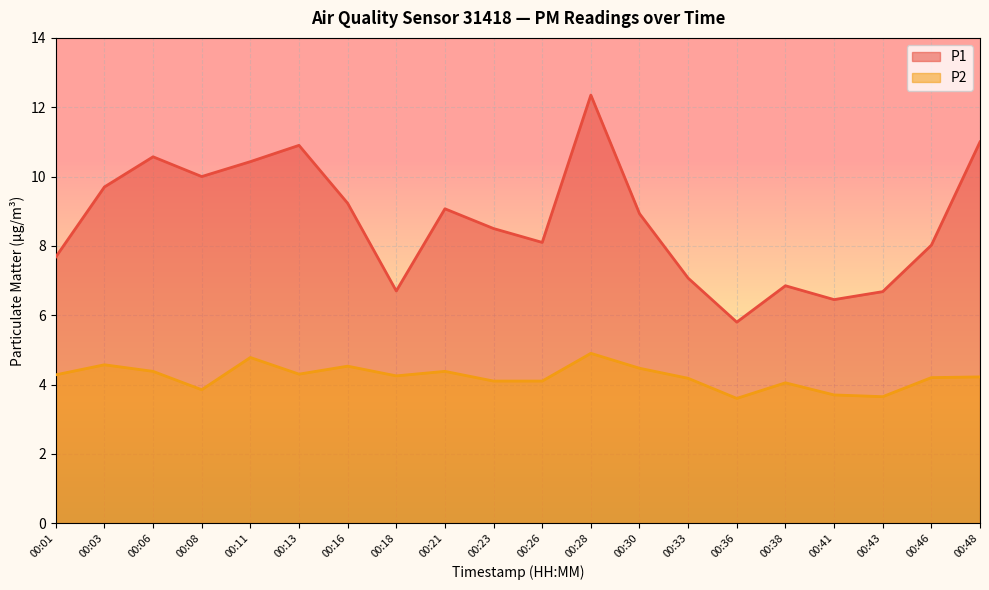

True or false: P1 and P2 cross at least once.

False